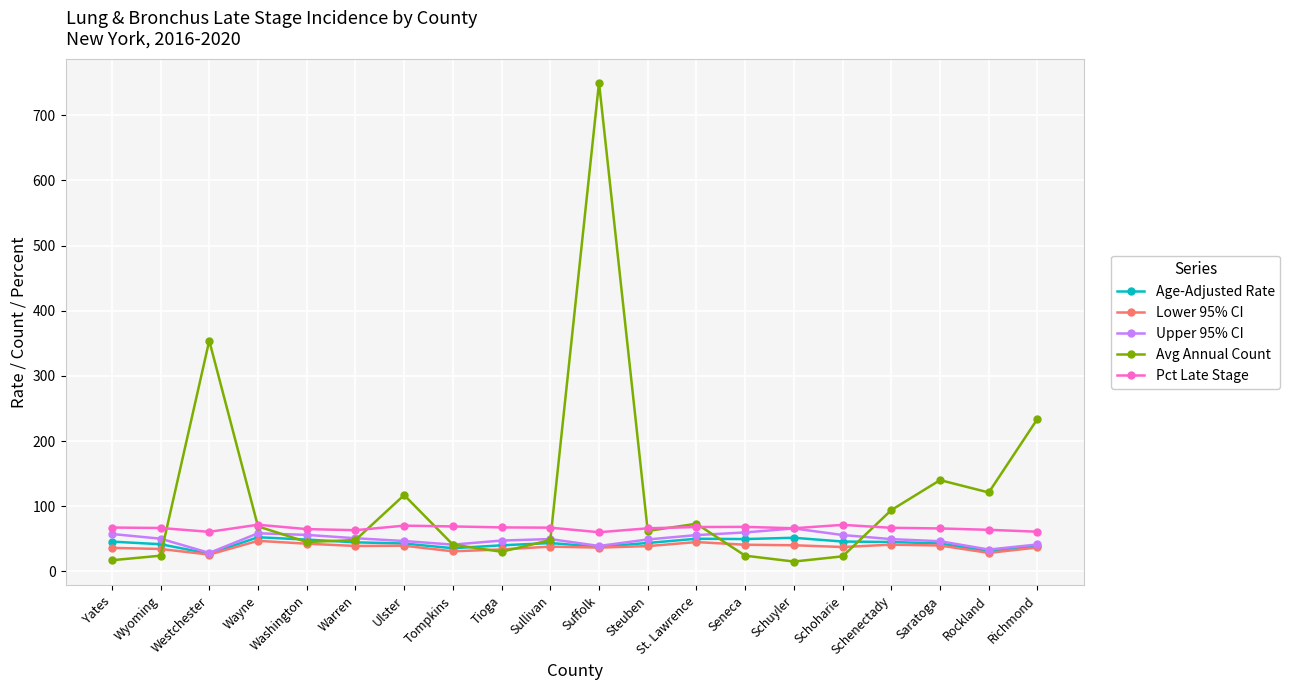

How many lines are shown in the chart?

5